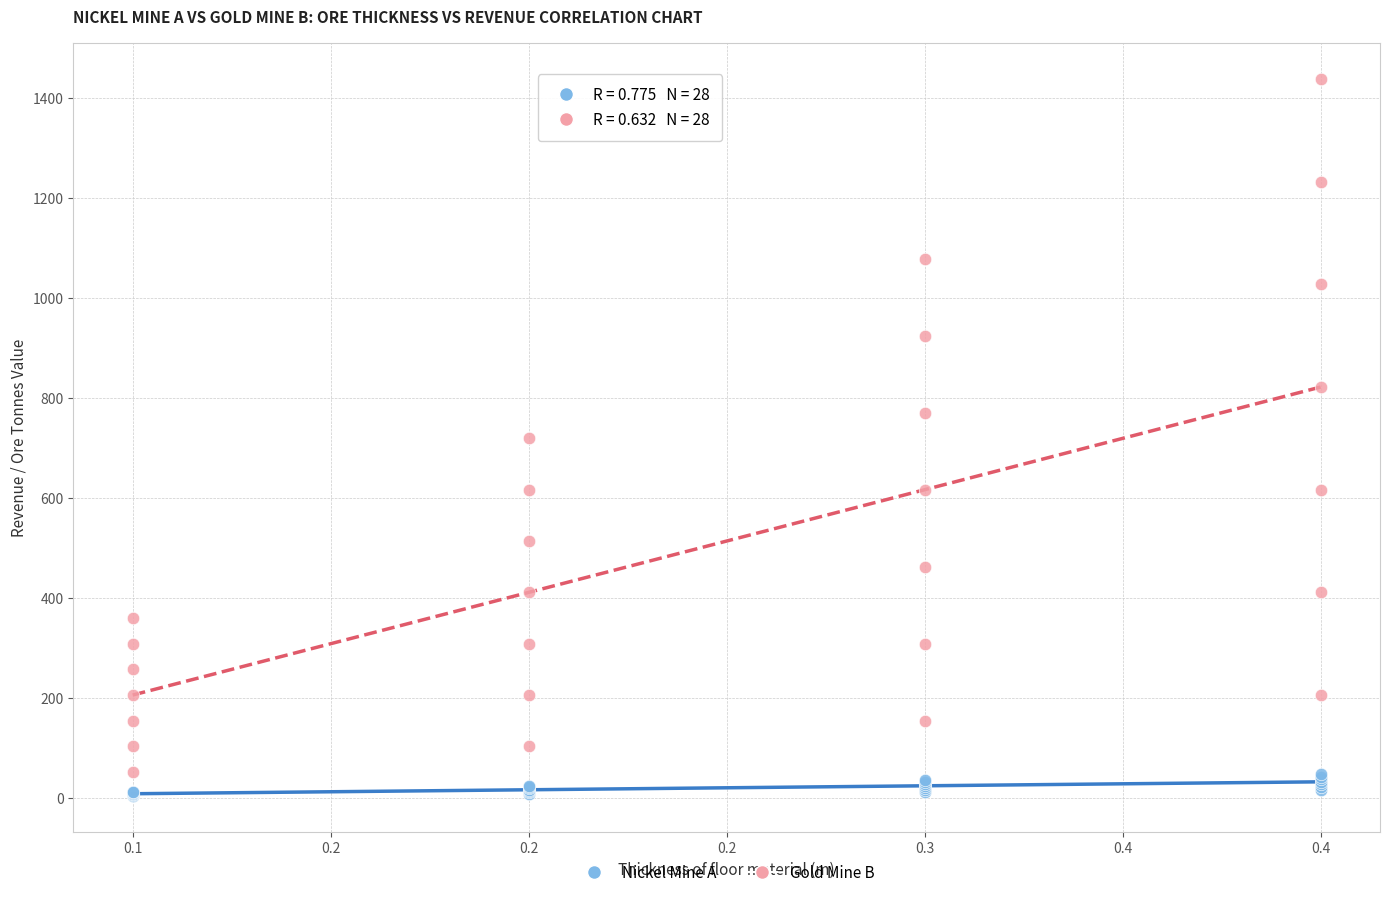

Which series contains the lowest Y value?

Nickel Mine A